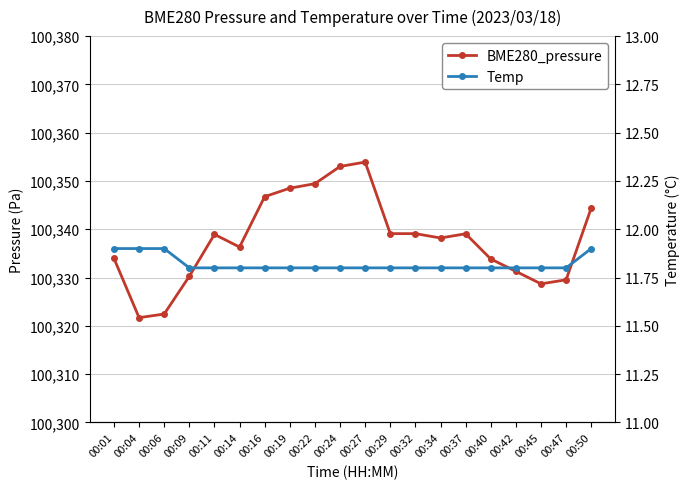

True or false: BME280_pressure and Temp cross at least once.

False